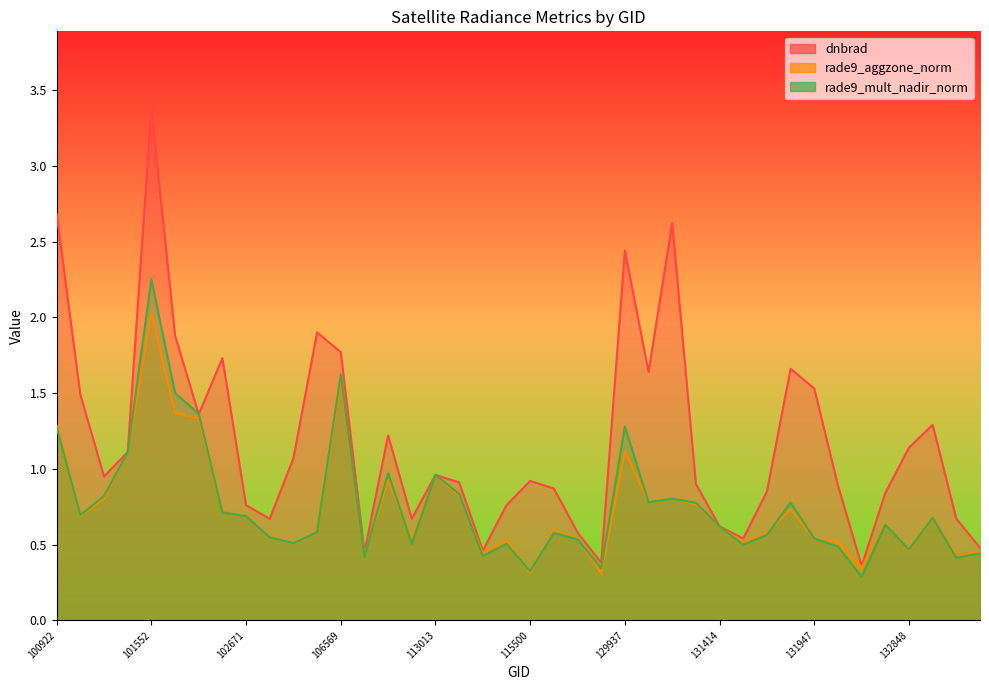

What are all the series names shown in the legend?

dnbrad, rade9_aggzone_norm, rade9_mult_nadir_norm